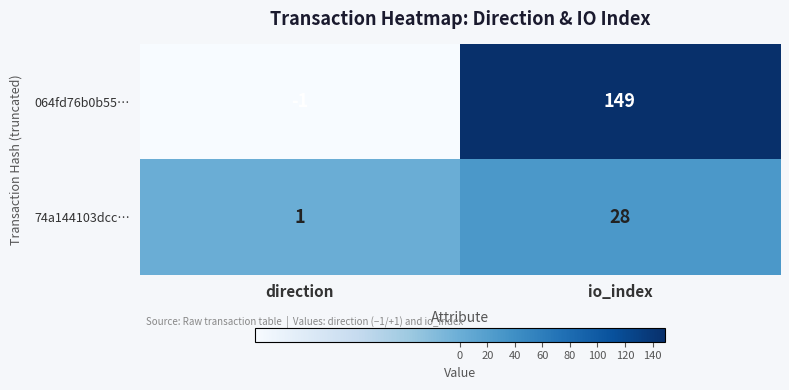

Between direction and io_index, which series saw the biggest shift?

064fd76b0b55…